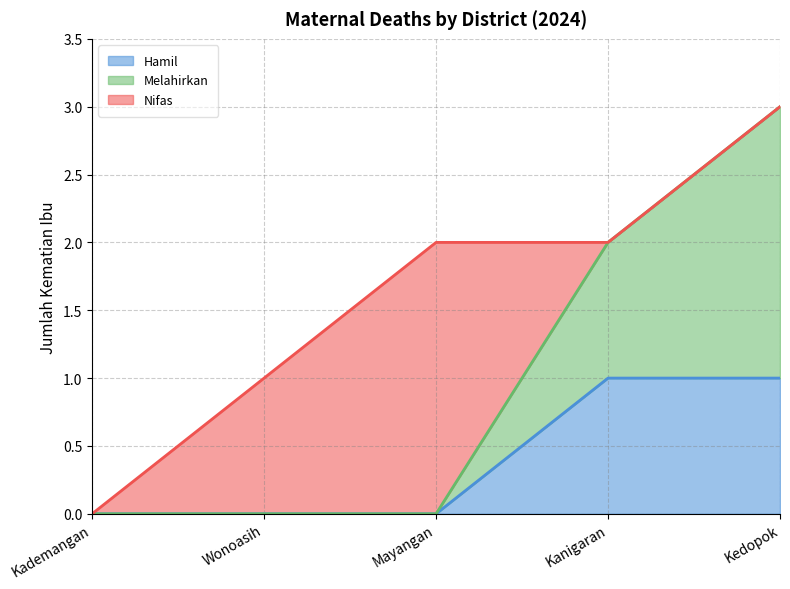

What is the label of the 4th point from the right?

Wonoasih